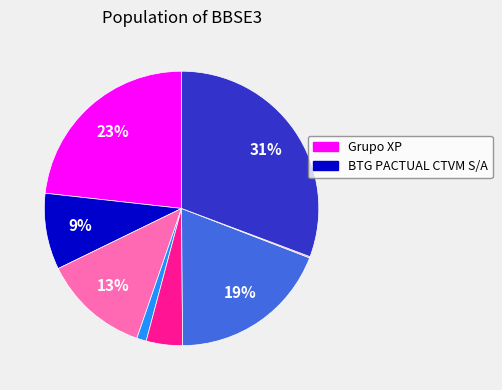

To the nearest percent, what is the difference between the largest and smallest slice percentages?

31%